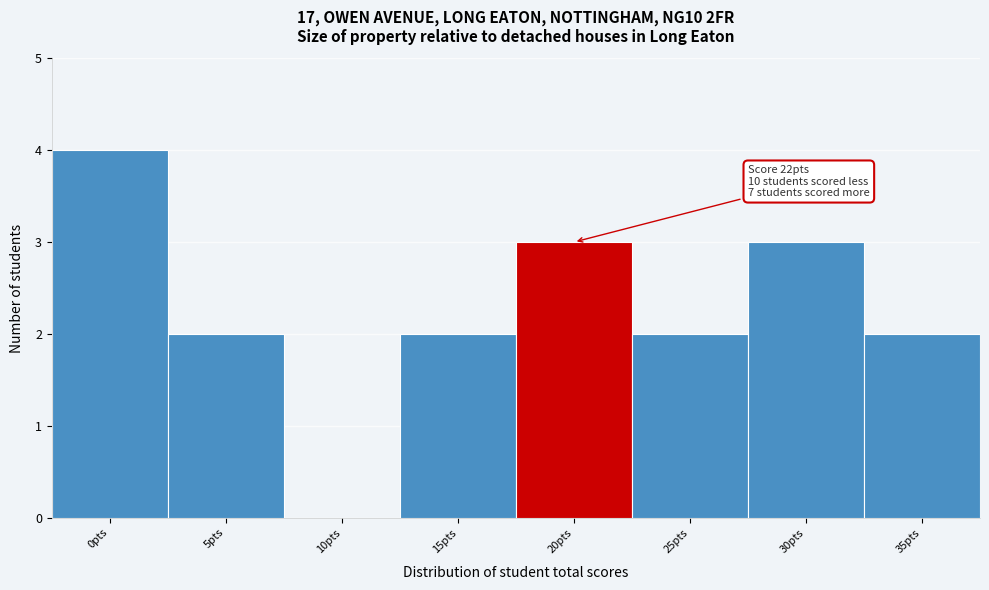

Reading left to right, transcribe all the data shown in this chart.

0pts=4	5pts=2	10pts=0	15pts=2	20pts=3	25pts=2	30pts=3	35pts=2